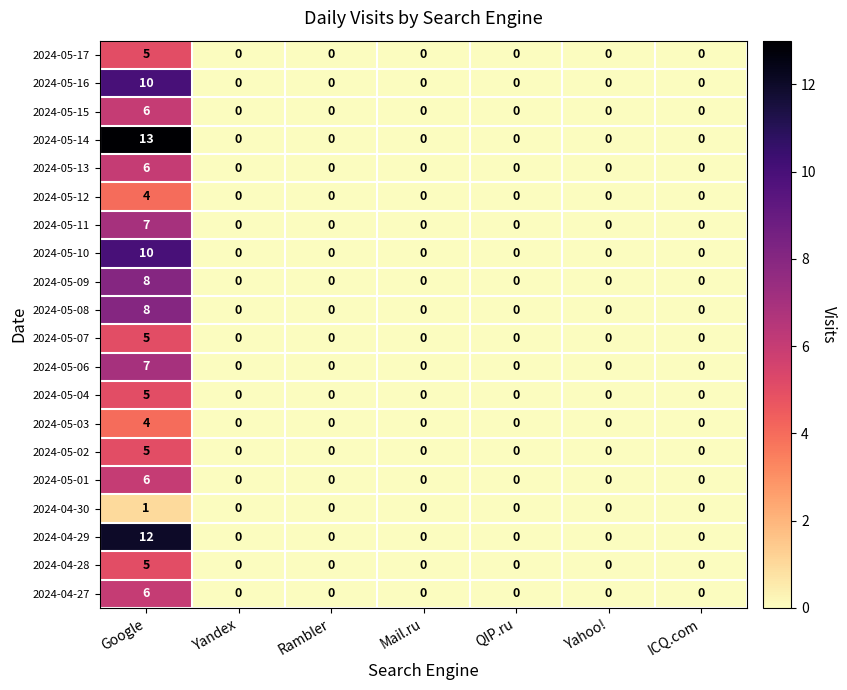

How many series are shown in this chart?

20